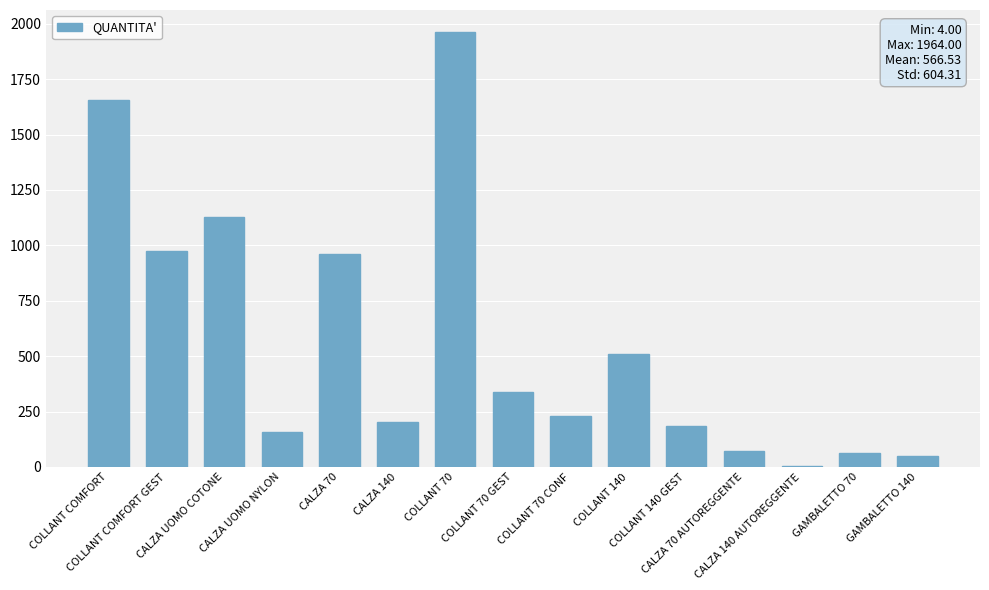

What is the greatest value displayed?

1964